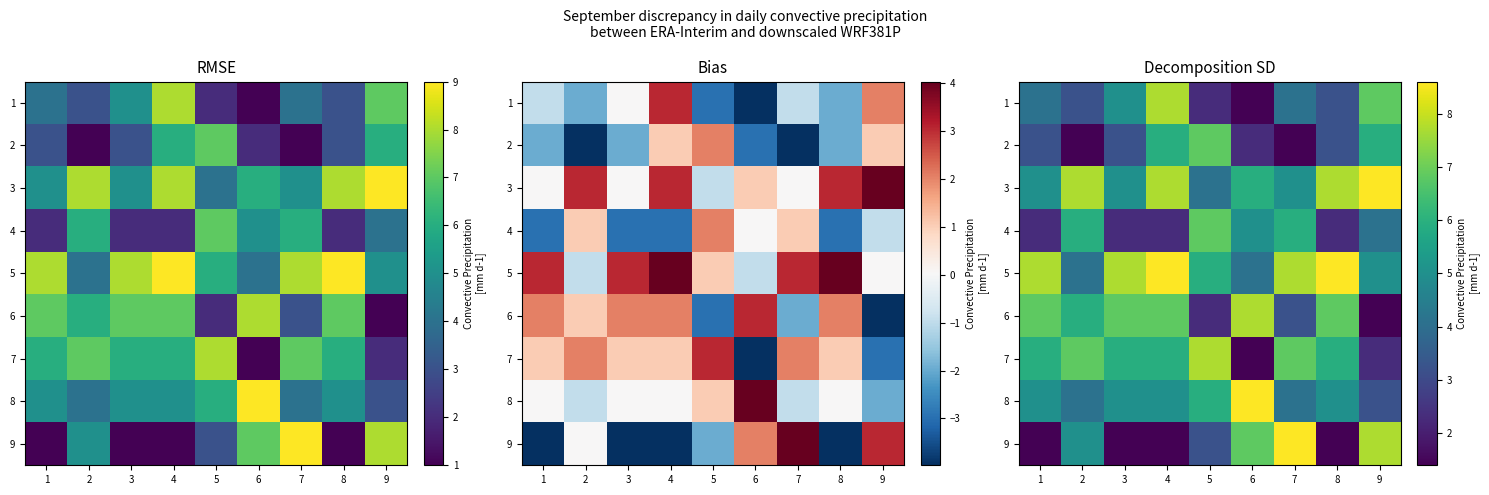

What is the sum of the 6 values at 3 and 6?

14.5